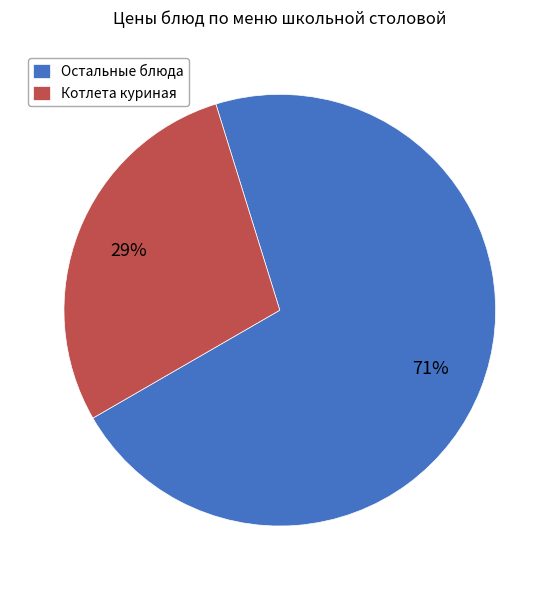

To the nearest percent, what is the average slice percentage?

50%